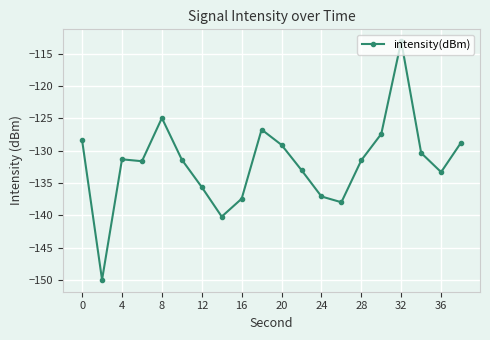

What is the difference between the maximum and minimum values?

36.9